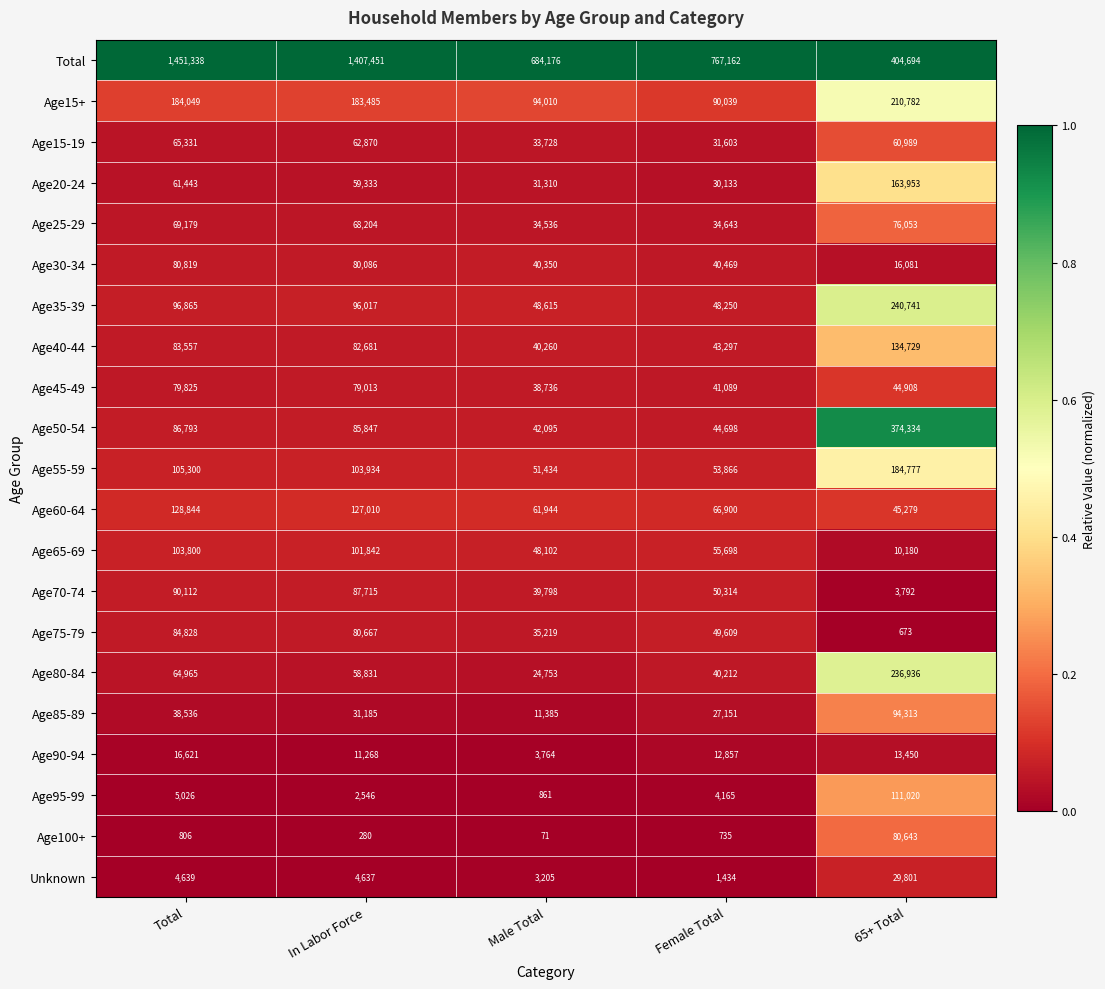

At which label does Age25-29 first exceed 68204?

Total